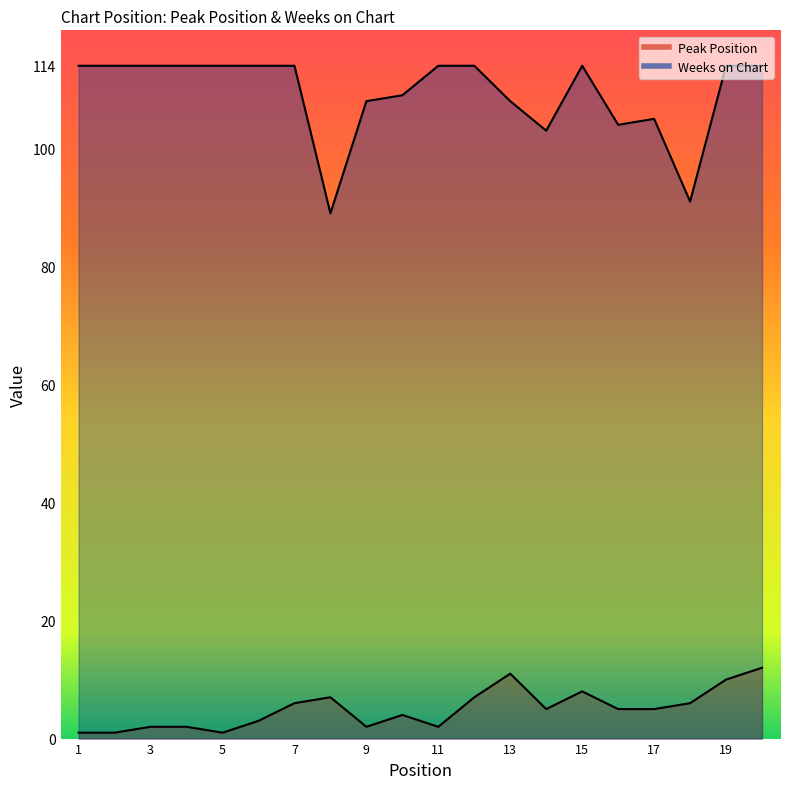

Does the chart display data point markers on the line(s)?

No